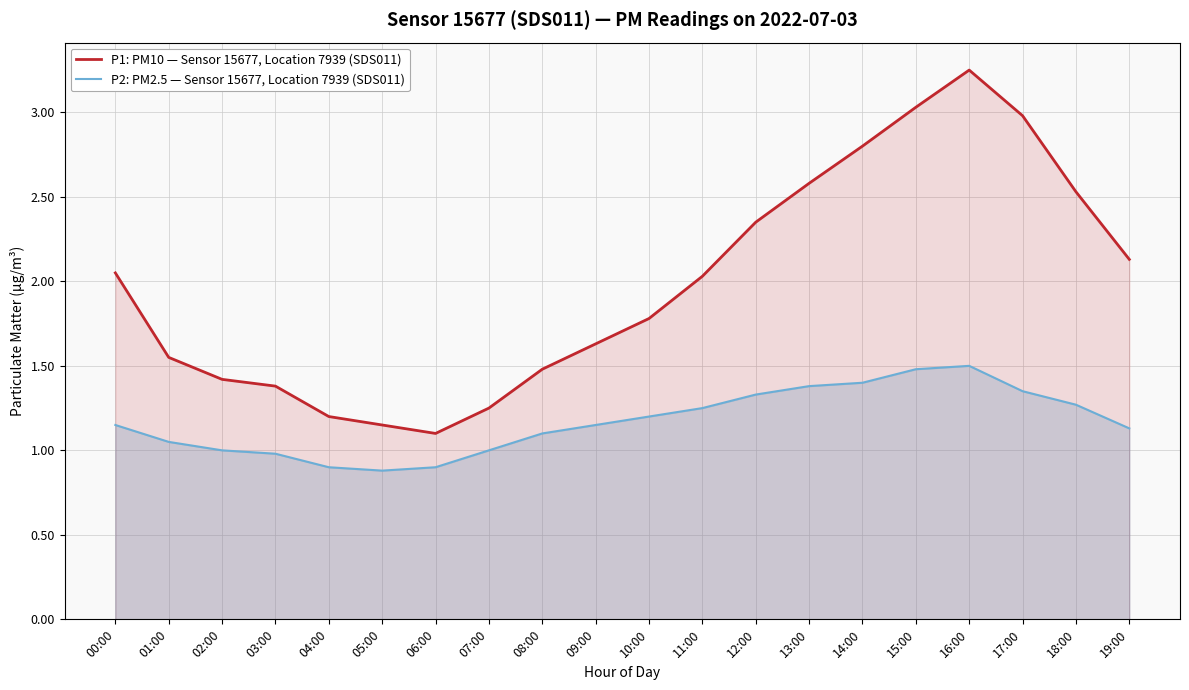

At 05:00, list the series in order from largest to smallest.

P1: PM10 — Sensor 15677, Location 7939 (SDS011), P2: PM2.5 — Sensor 15677, Location 7939 (SDS011)